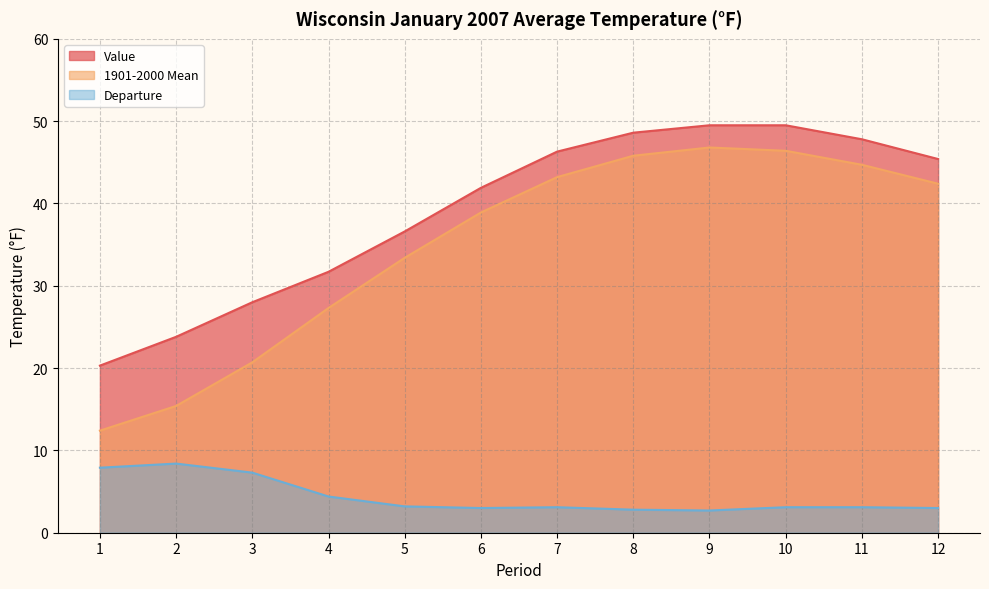

How many lines are shown in the chart?

3